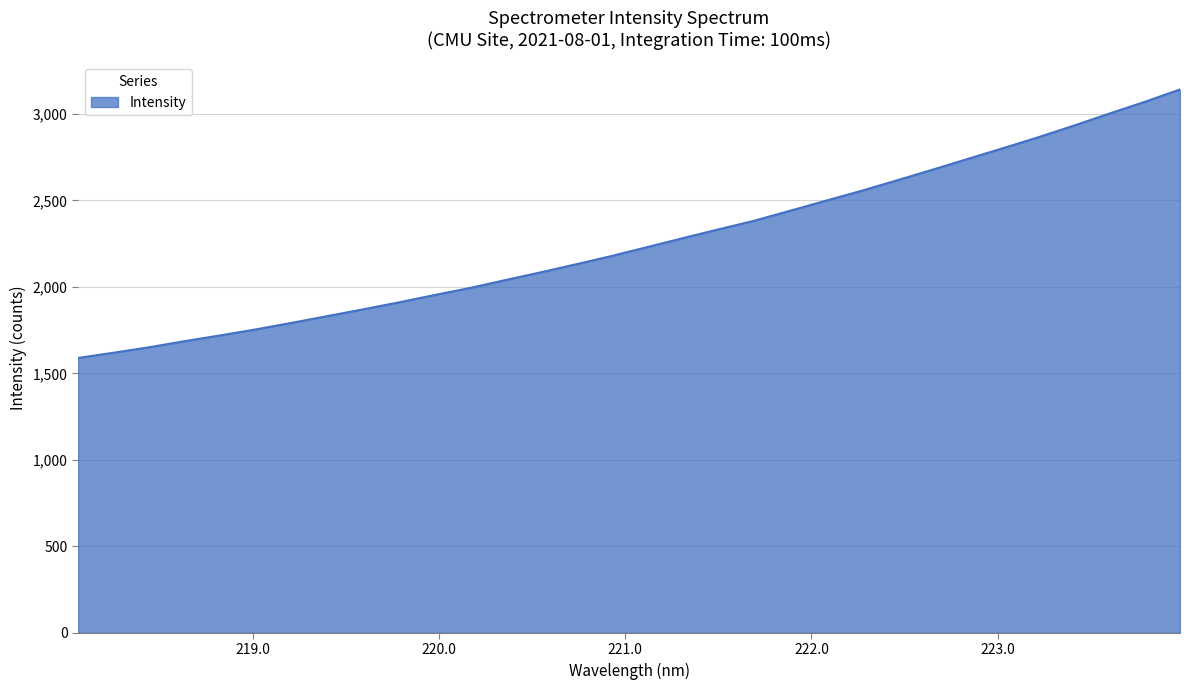

How many lines are shown in the chart?

1